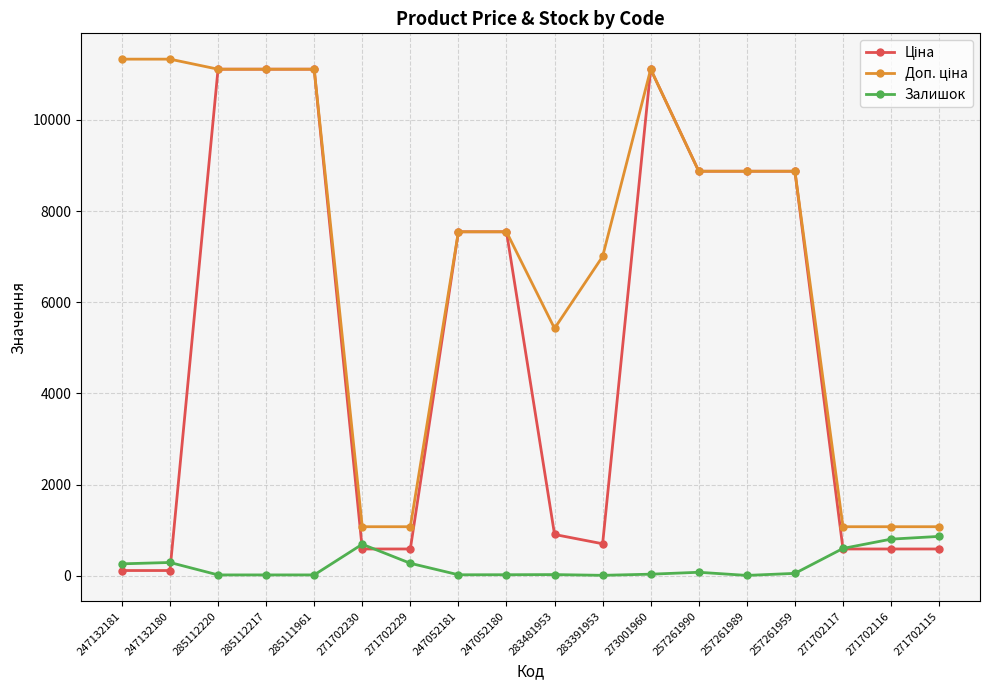

How many values in the Залишок series are below 51?

9